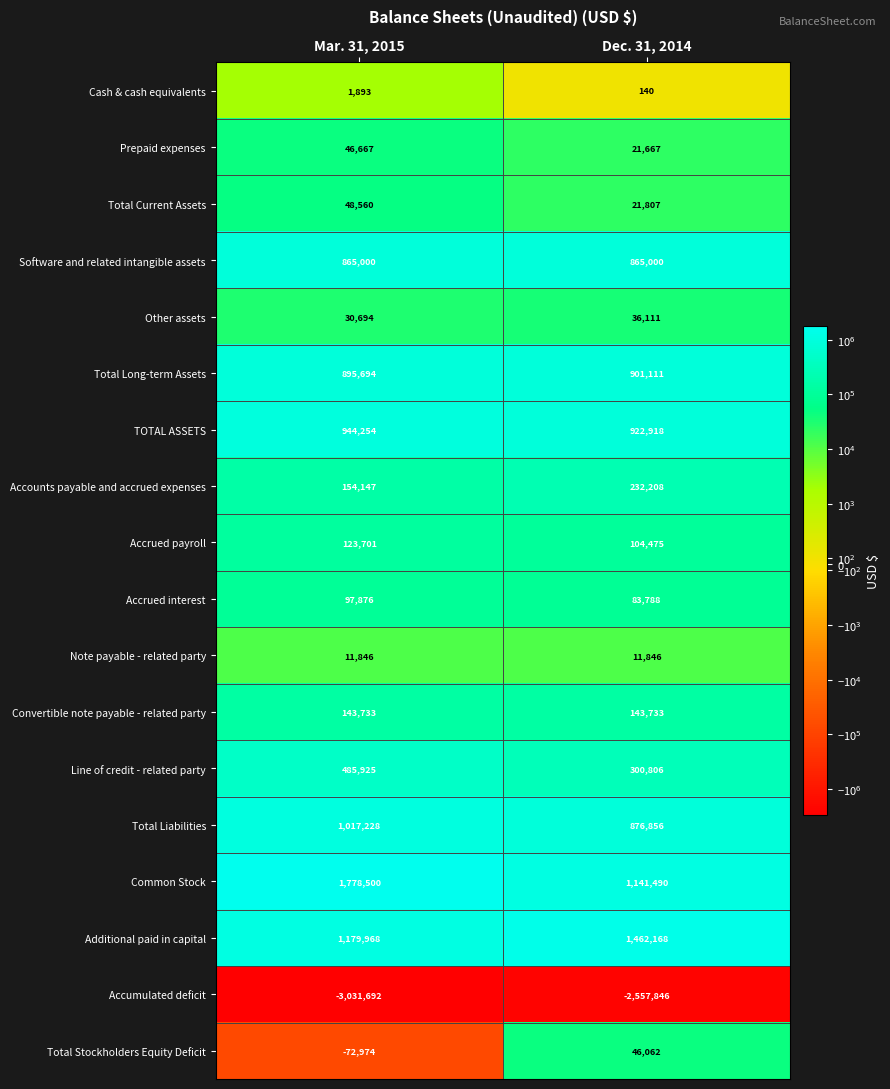

What is the average value of the Accumulated deficit series?

-2794769